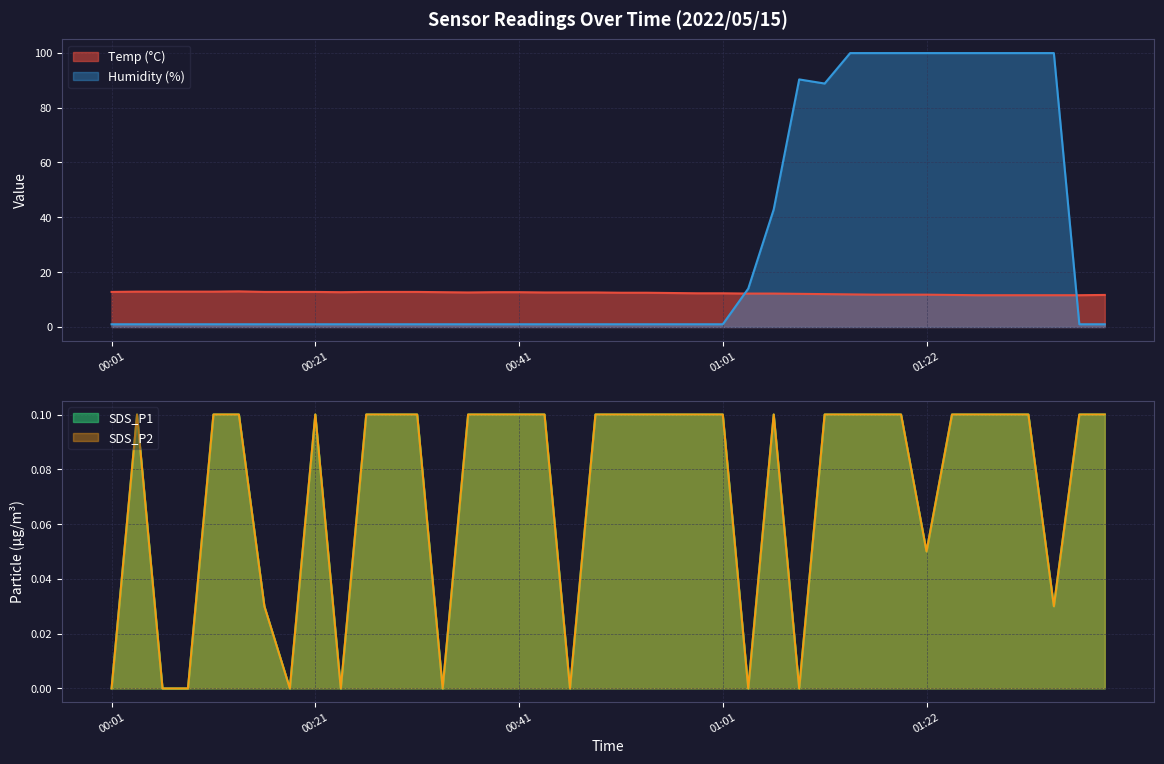

How many lines are shown in the chart?

4